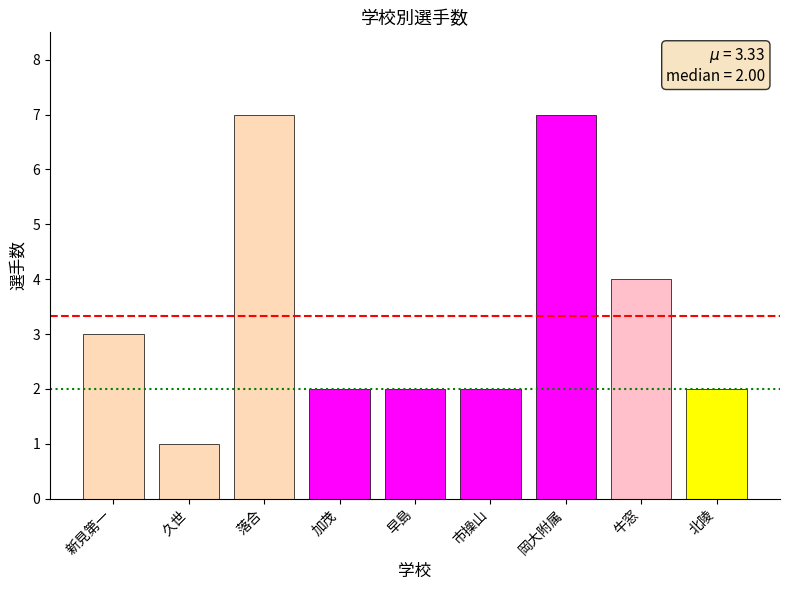

What is the difference between the second highest and minimum values?

6